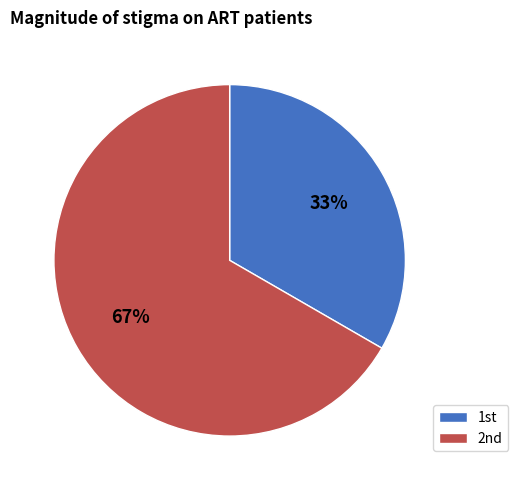

Rank the categories by value from highest to lowest.

2nd, 1st